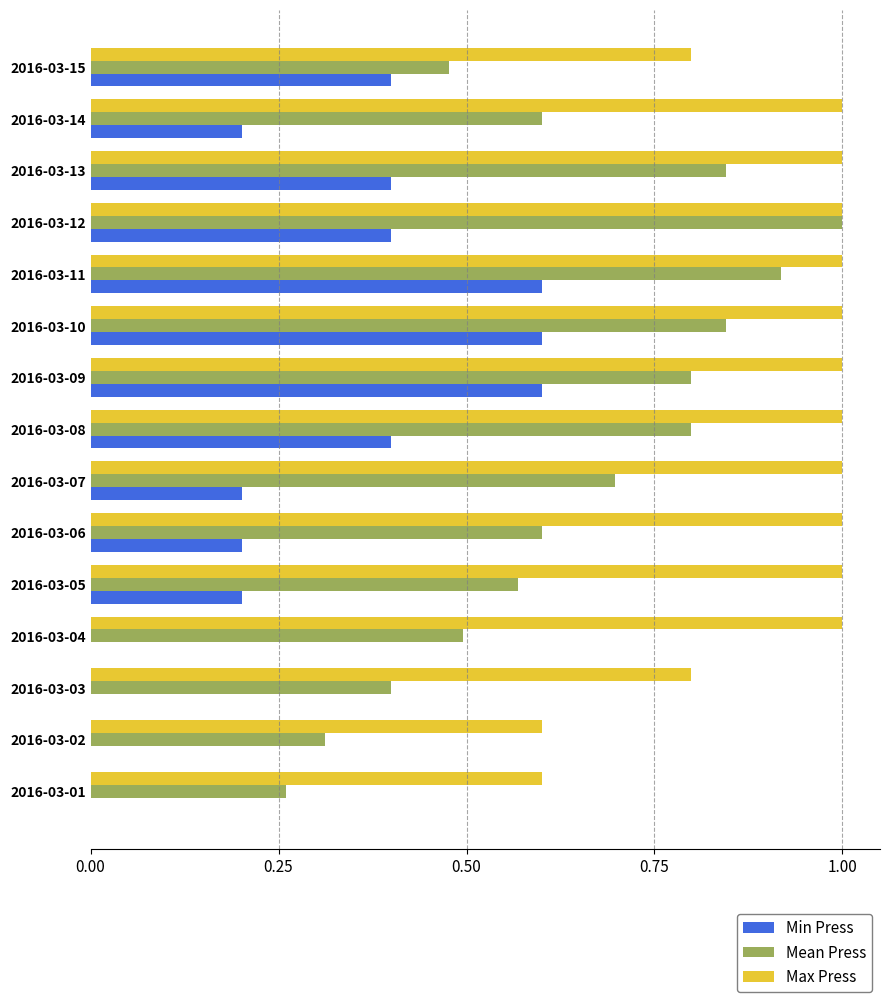

How many Mean Press values are between 0 and 1?

15